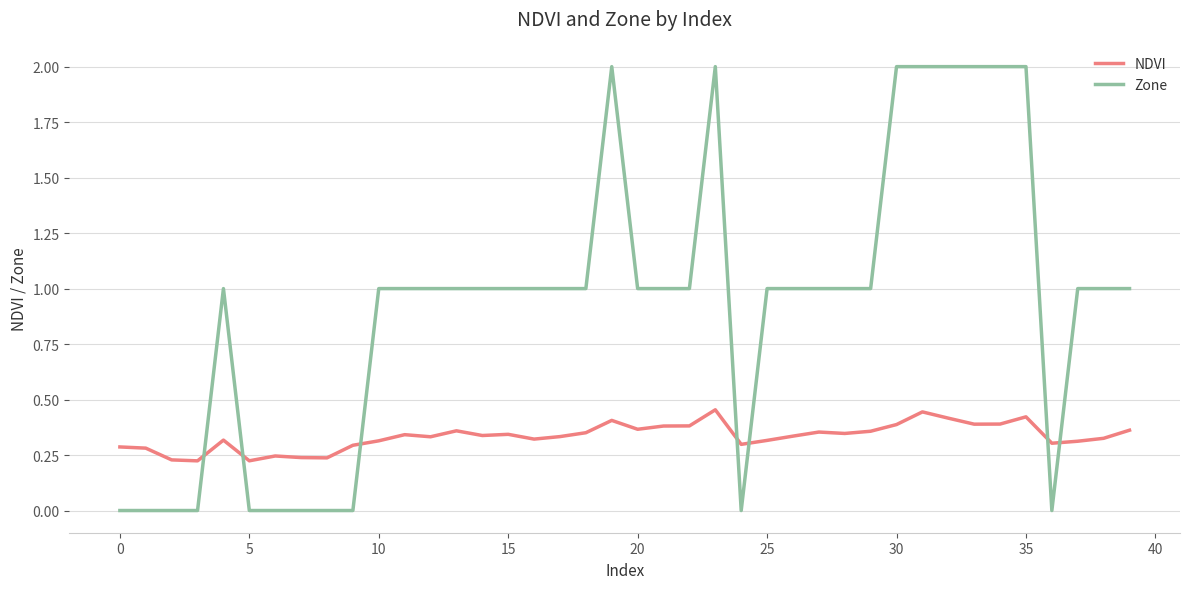

List the series in order of their overall mean, highest first.

Zone, NDVI